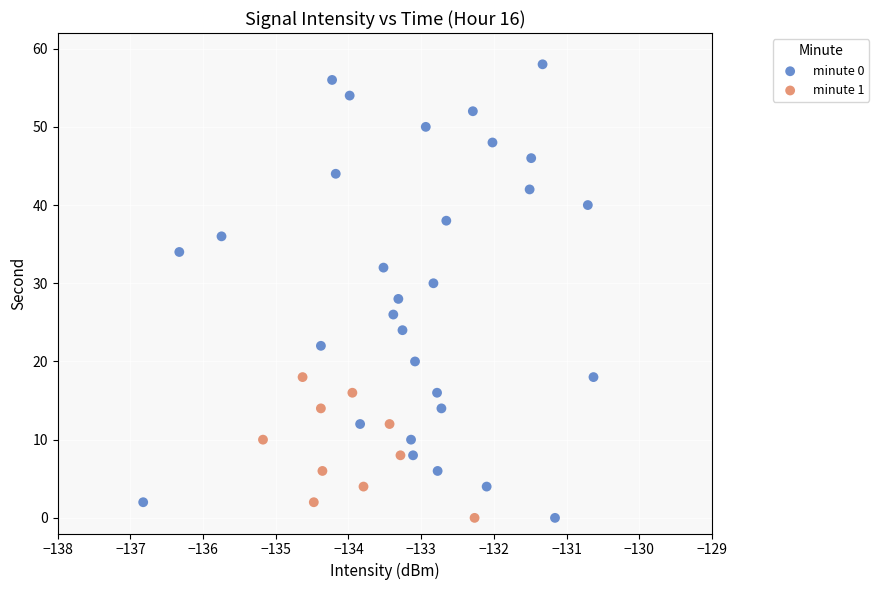

Which series contains the highest Y value?

minute 0